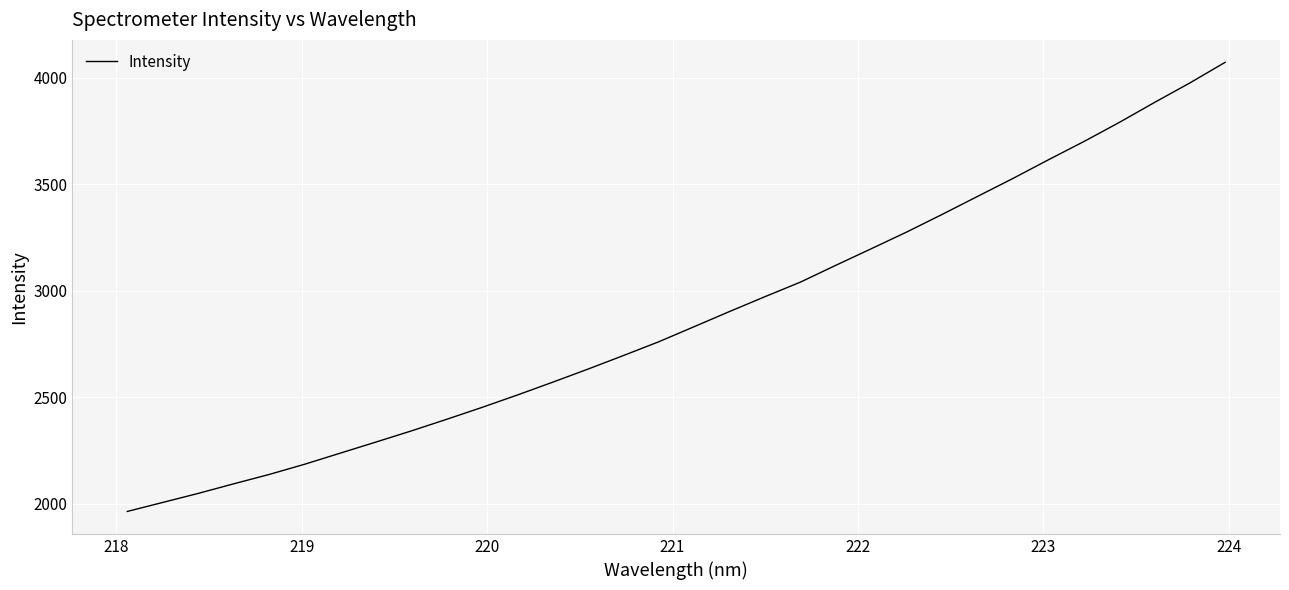

What is the difference between the maximum and minimum values?

2107.3